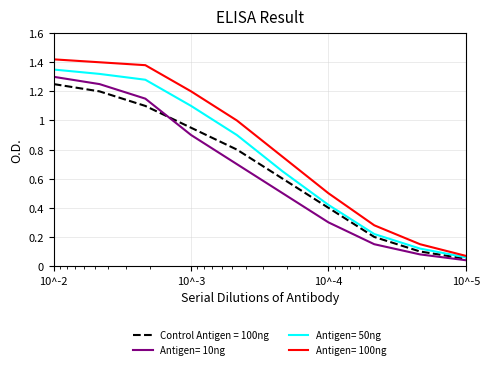

True or false: Antigen= 50ng and Antigen= 100ng cross at least once.

False